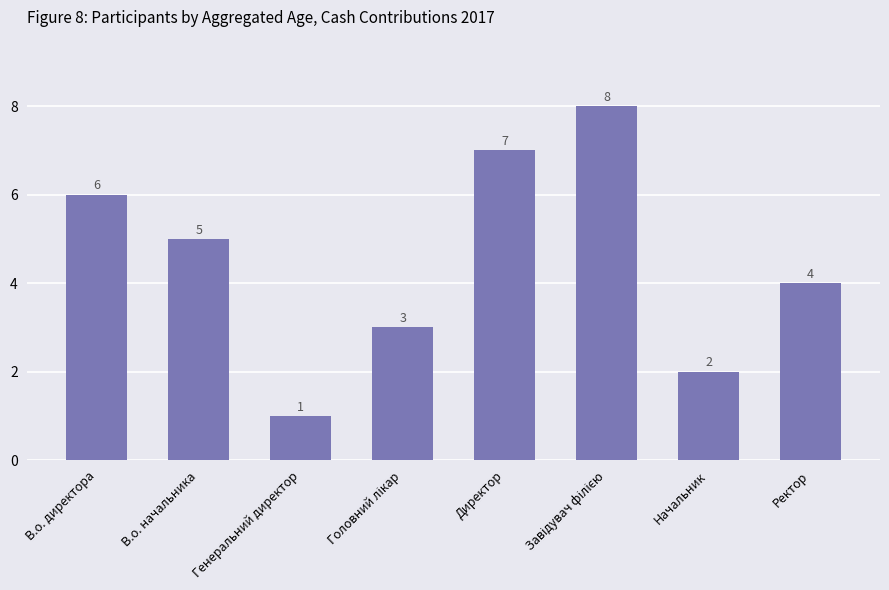

At which category does the chart reach its minimum across all series?

Генеральний директор